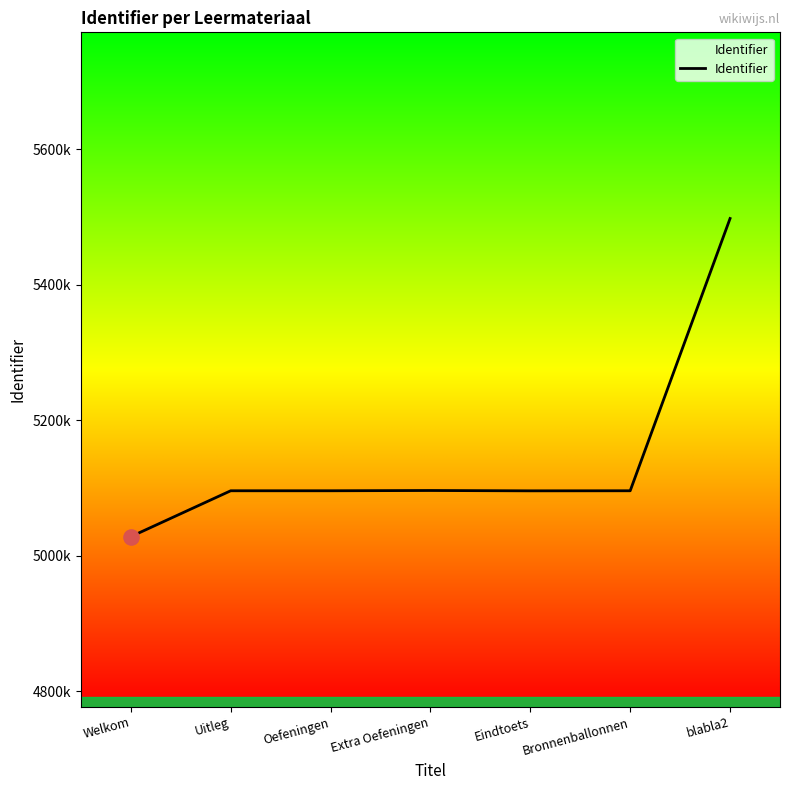

What is the ratio of the value at Extra Oefeningen to the value at blabla2?

0.9